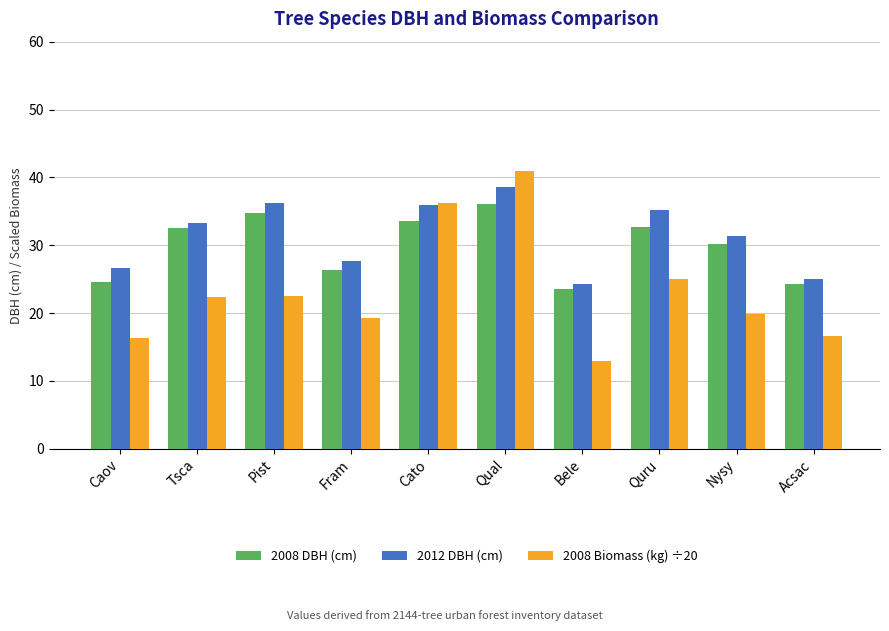

What is the smallest value displayed?

12.9